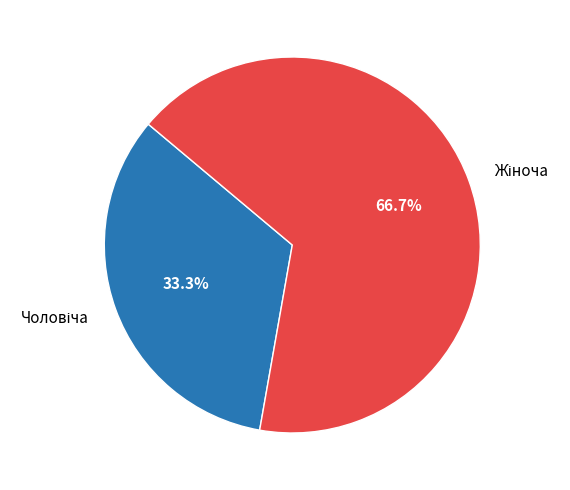

Is there a majority slice in this chart?

Yes